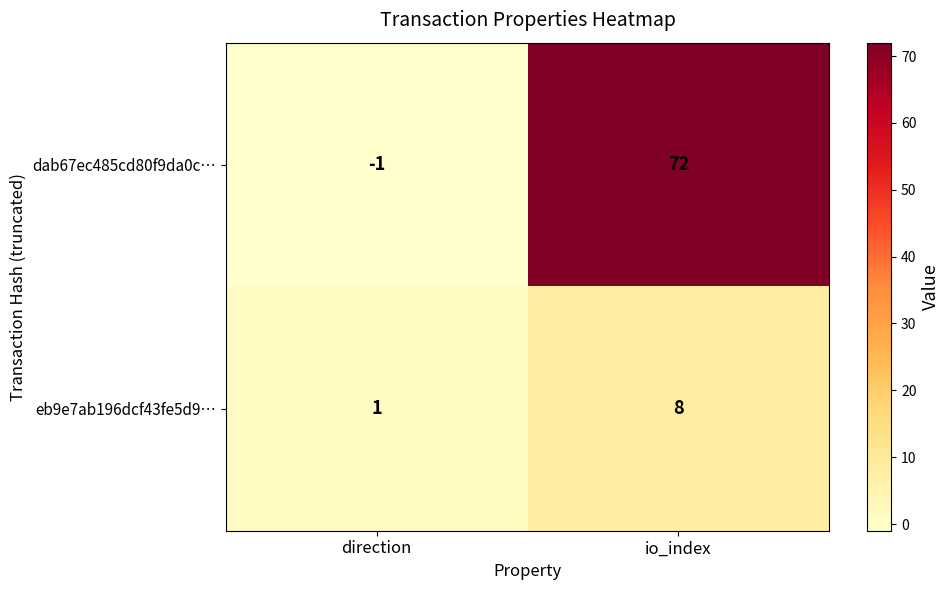

What is the difference between the maximum and minimum values in the eb9e7ab196dcf43fe5d9… series?

7